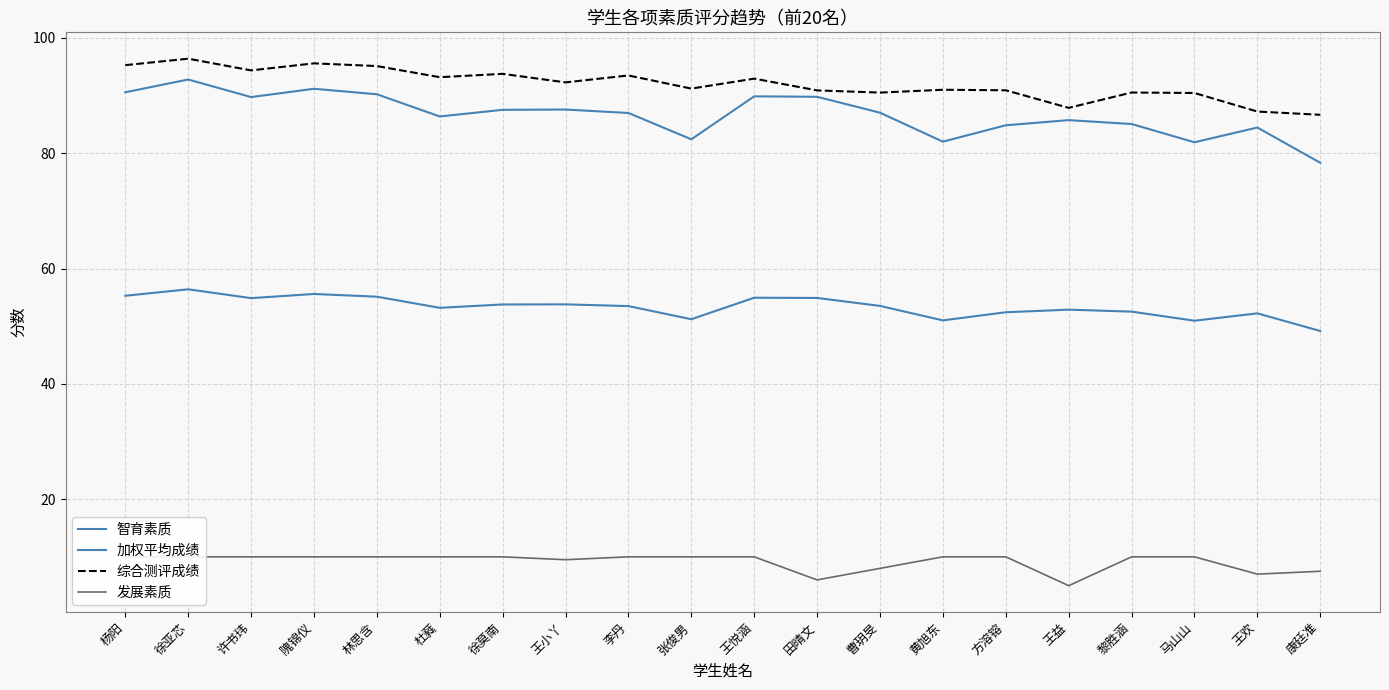

Reading left to right, transcribe all the data shown in this chart.

智育素质: 55.3	56.4	54.9	55.6	55.1	53.2	53.8	53.8	53.5	51.2	54.9	54.9	53.5	51.0	52.4	52.9	52.5	51.0	52.2	49.2
加权平均成绩: 90.6	92.8	89.7	91.2	90.2	86.4	87.5	87.6	87.0	82.4	89.9	89.8	87.0	82.0	84.8	85.7	85.1	81.9	84.5	78.3
综合测评成绩: 95.3	96.4	94.4	95.6	95.1	93.2	93.8	92.3	93.5	91.2	92.9	90.9	90.5	91.0	90.9	87.9	90.5	90.5	87.2	86.7
发展素质: 10.0	10.0	10.0	10.0	10.0	10.0	10.0	9.5	10.0	10.0	10.0	6.0	8.0	10.0	10.0	5.0	10.0	10.0	7.0	7.5